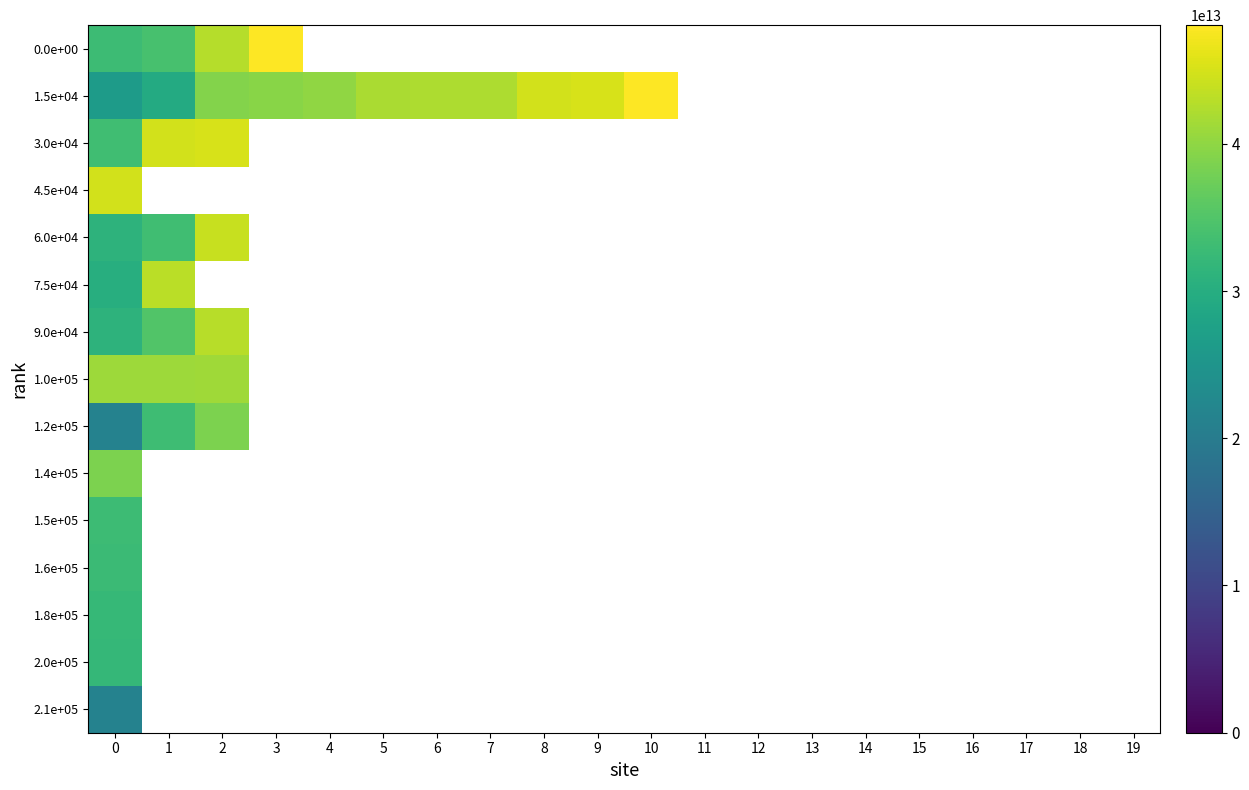

What is the smallest value displayed?

21390107700015.0